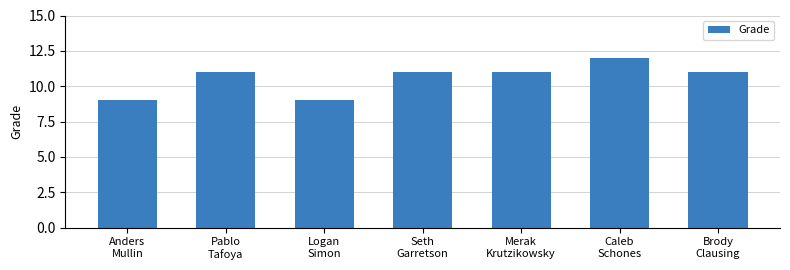

Read the value at Anders
Mullin.

9